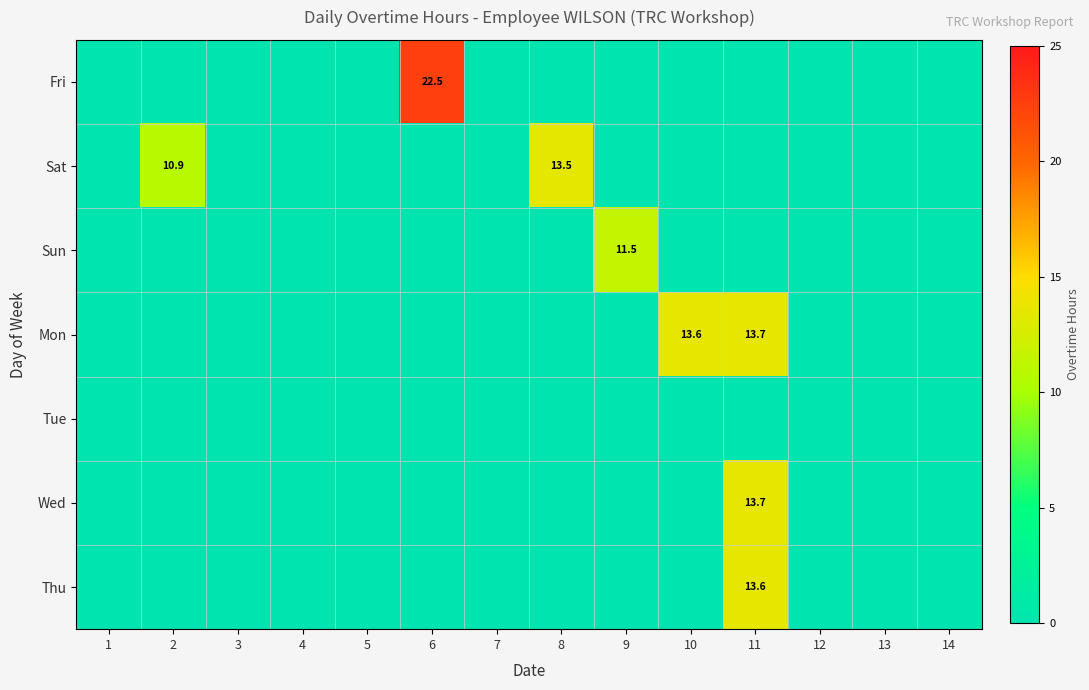

Is it true that Sat equals 6.5 at 2?

False